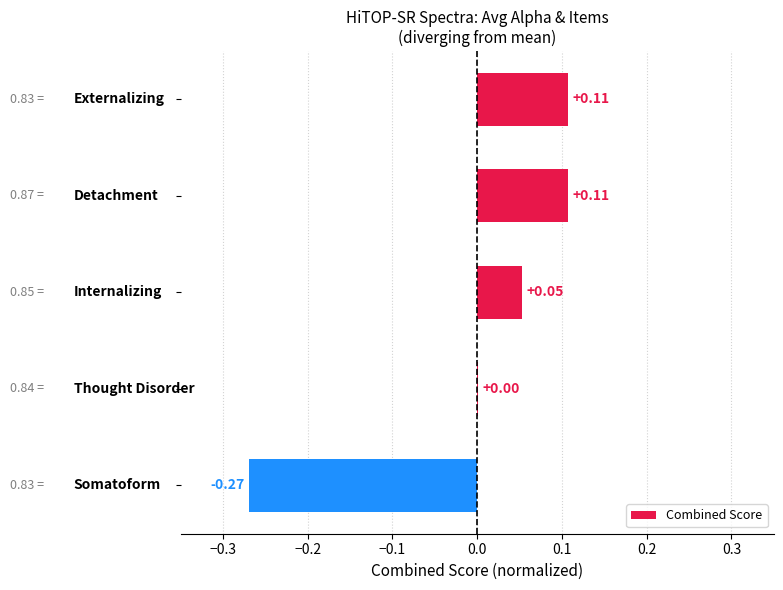

Count the number of values greater than 0.

4